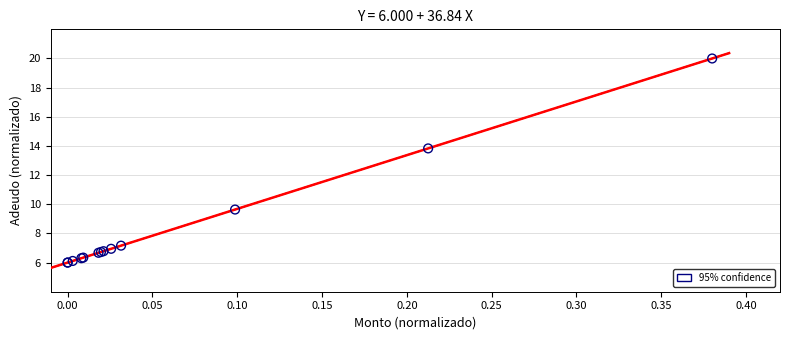

What Y value in the scatter plot is closest to 13?

13.8